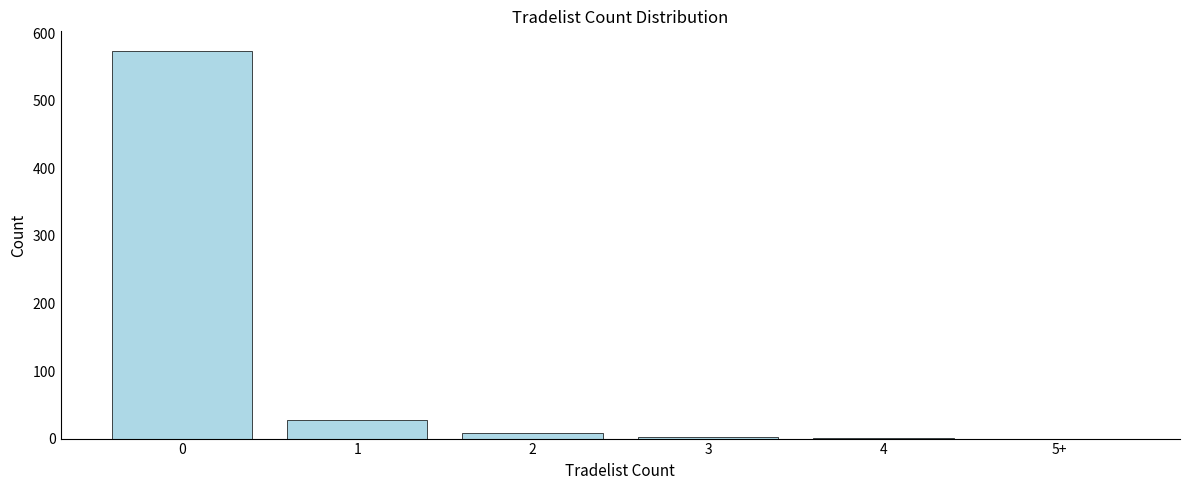

What is the sum of all values?

614